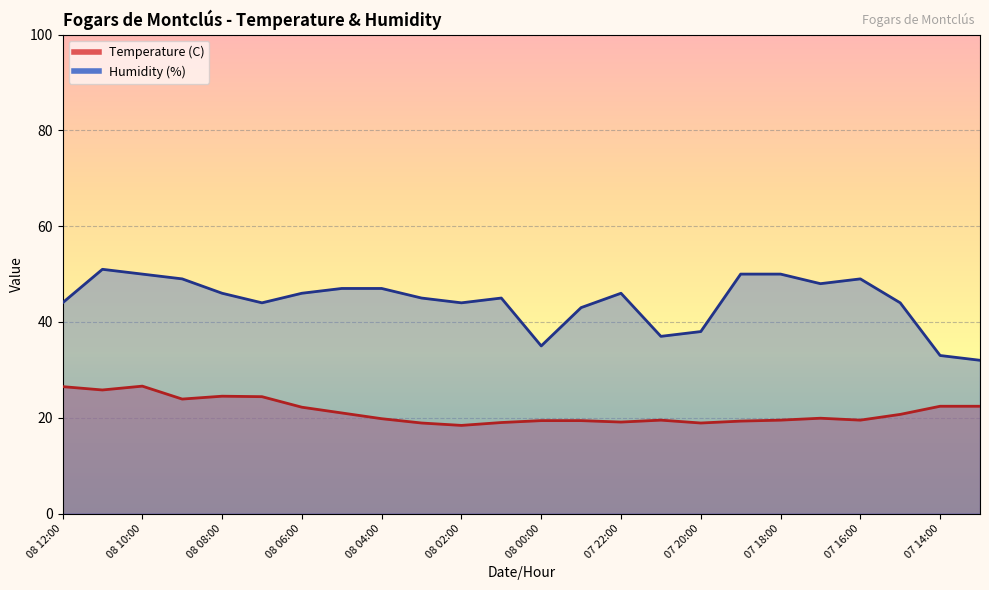

What is the value of the Temperature (C) point at the 13th from the left?

19.0